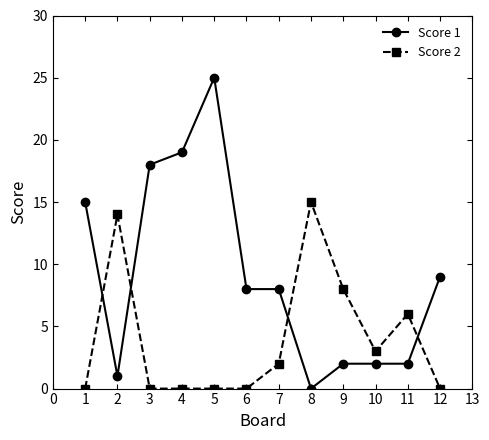

How many data points in Score 2 are less than 2?

6